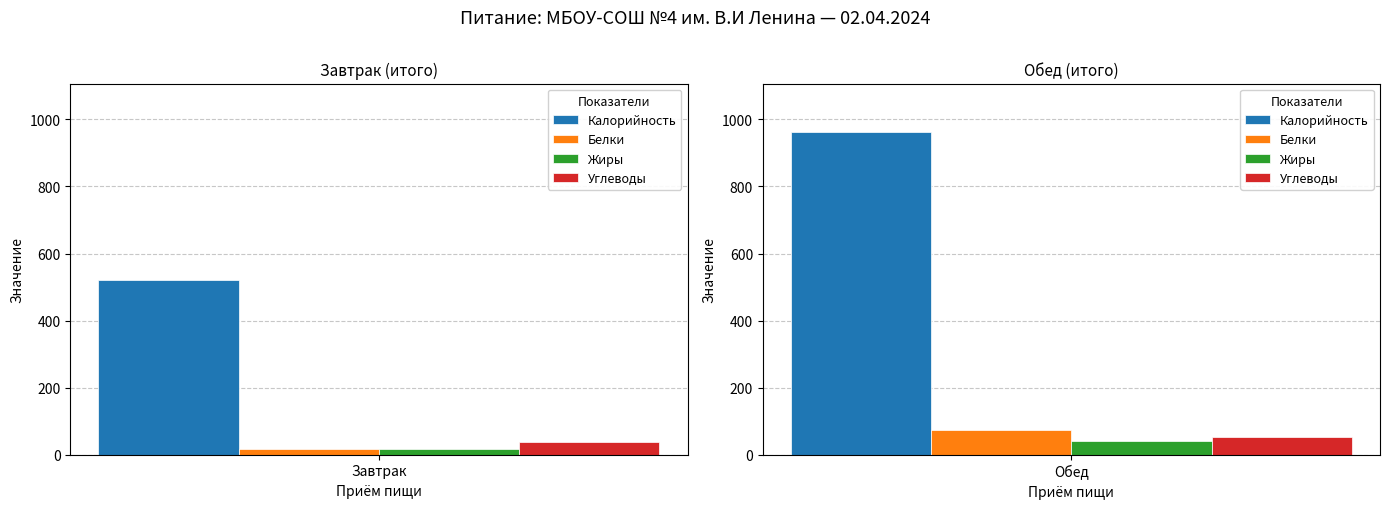

What is the label of the 1st bar from the left?

Завтрак